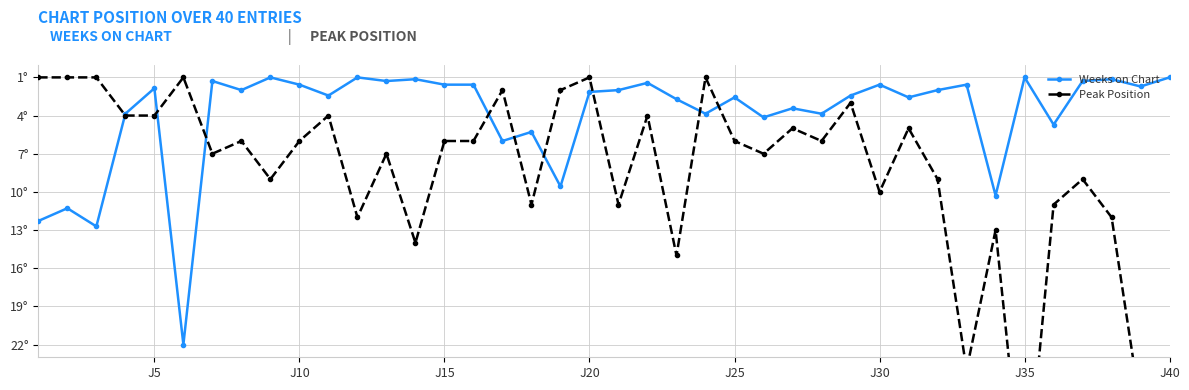

What is the maximum value shown in the chart?

40.0